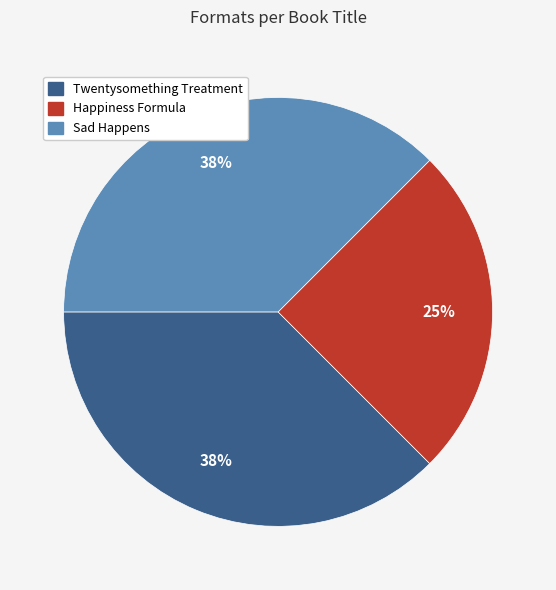

Which slice is the smallest?

Happiness Formula